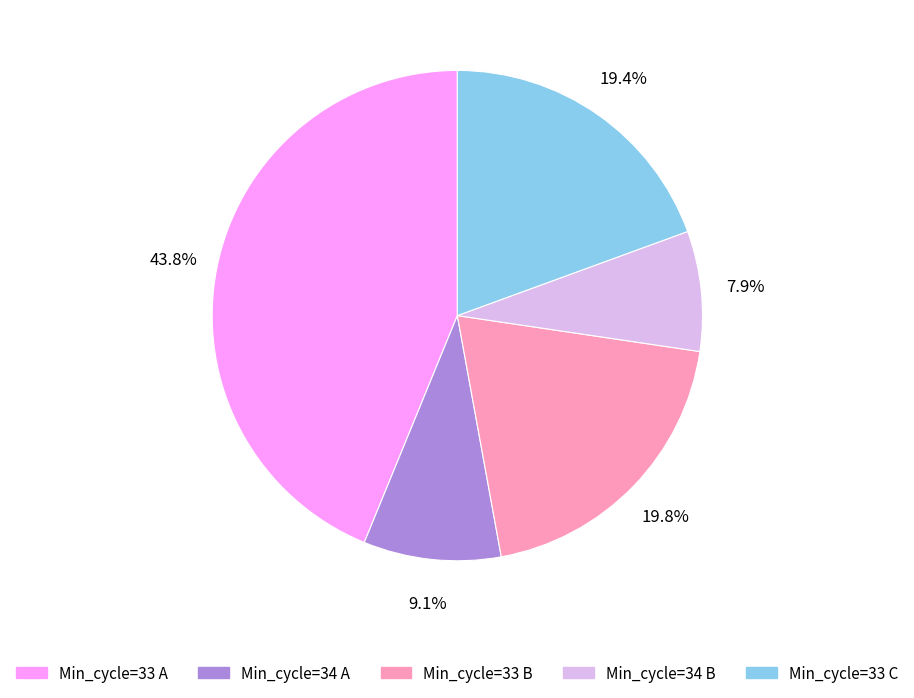

Is there a majority slice in this chart?

No